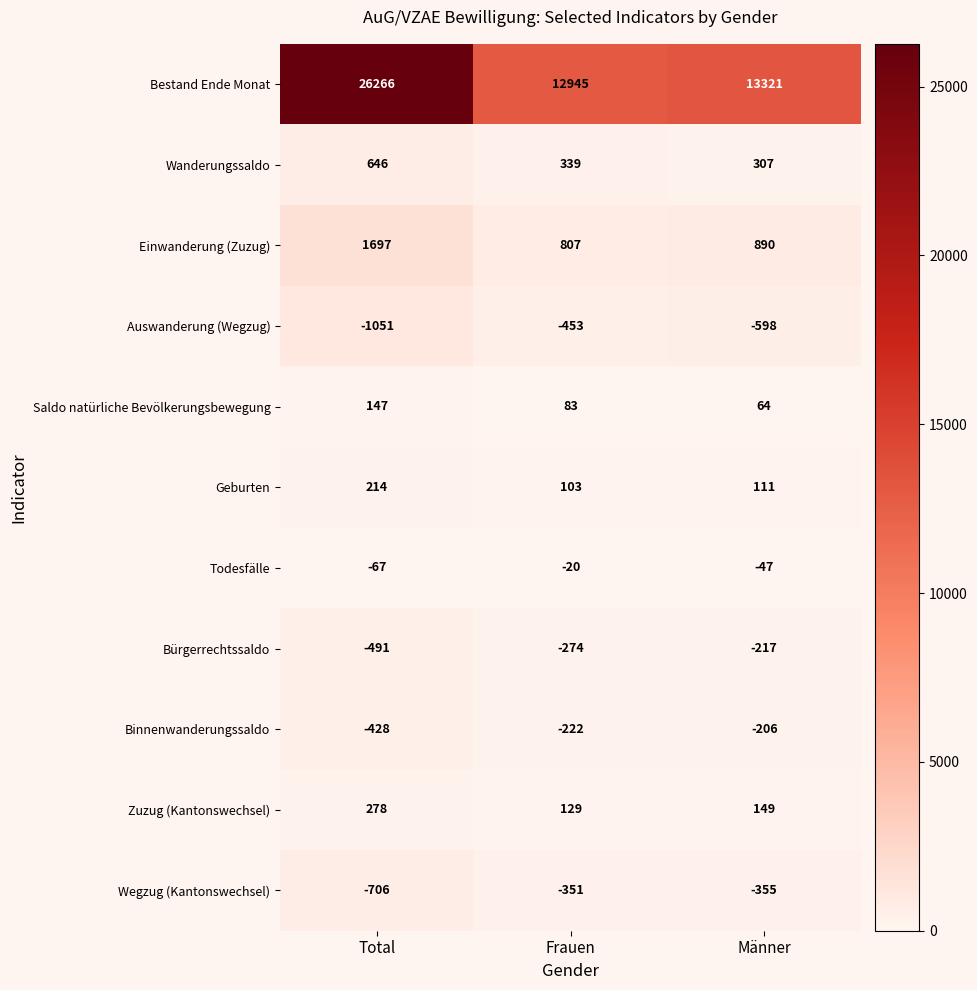

Rank the series by their maximum value, from highest to lowest.

Bestand Ende Monat, Einwanderung (Zuzug), Wanderungssaldo, Zuzug (Kantonswechsel), Geburten, Saldo natürliche Bevölkerungsbewegung, Todesfälle, Binnenwanderungssaldo, Bürgerrechtssaldo, Wegzug (Kantonswechsel), Auswanderung (Wegzug)